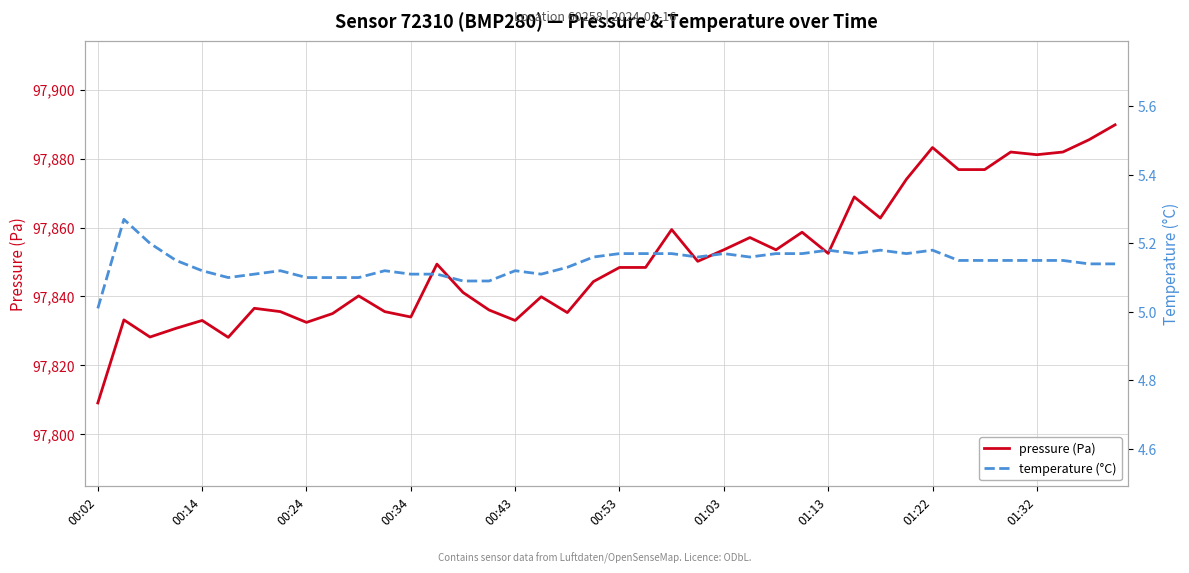

At which label does temperature (°C) reach its minimum?

00:02